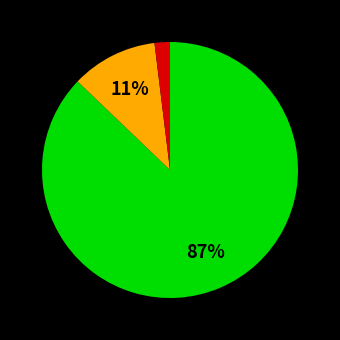

To the nearest percent, what is the average slice percentage?

33%